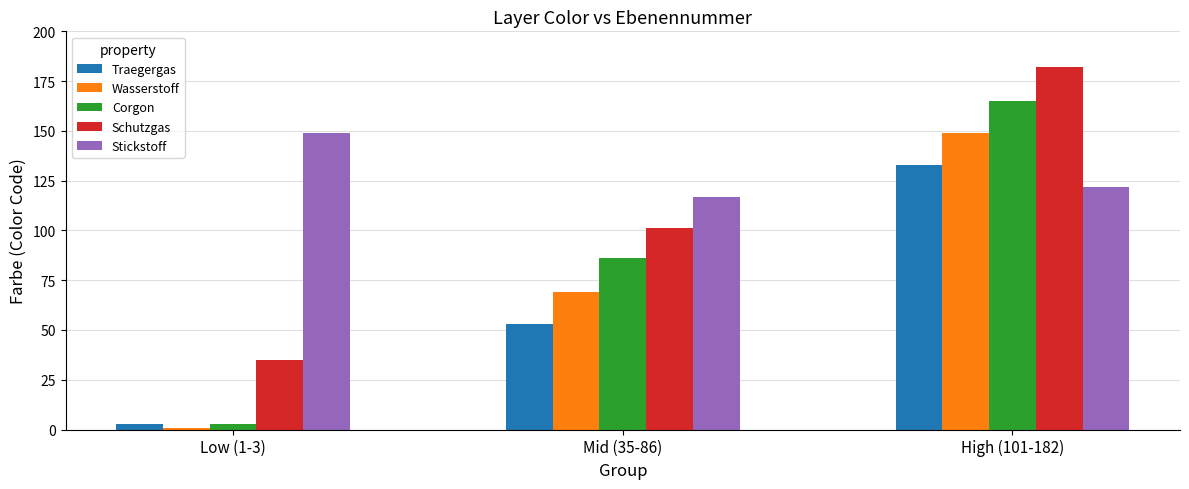

What is the lowest value of the Traegergas series?

3